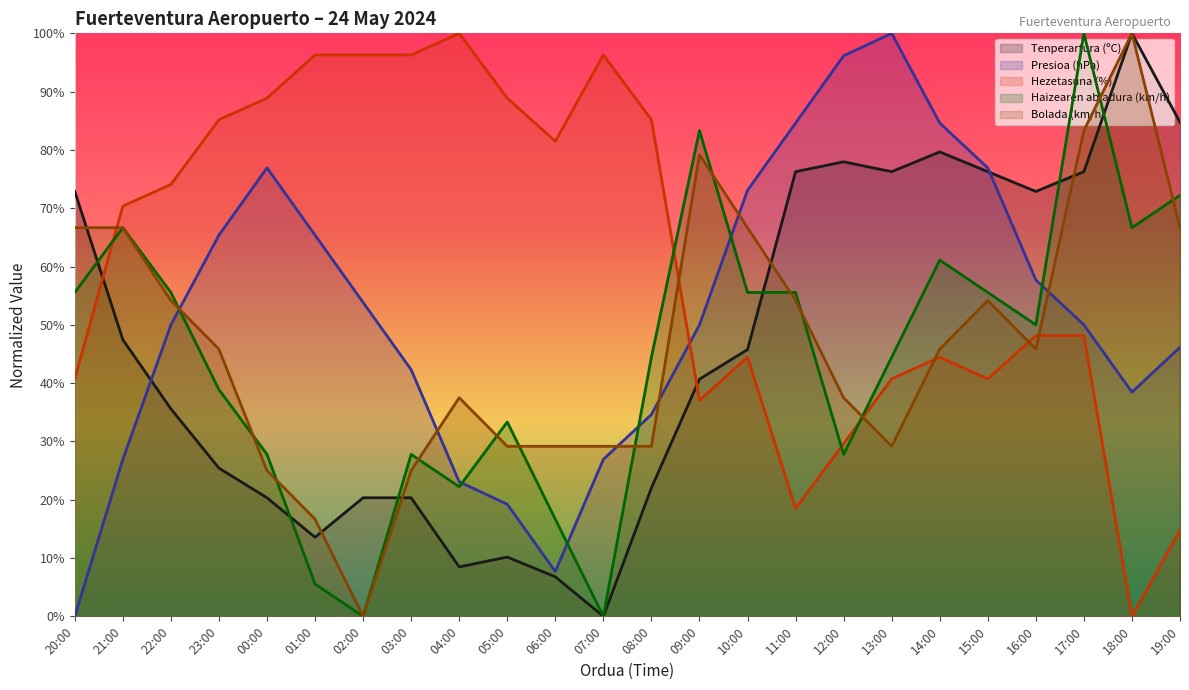

The Tenperartura (ºC) series shows 100.0 at 18:00. True or false?

True